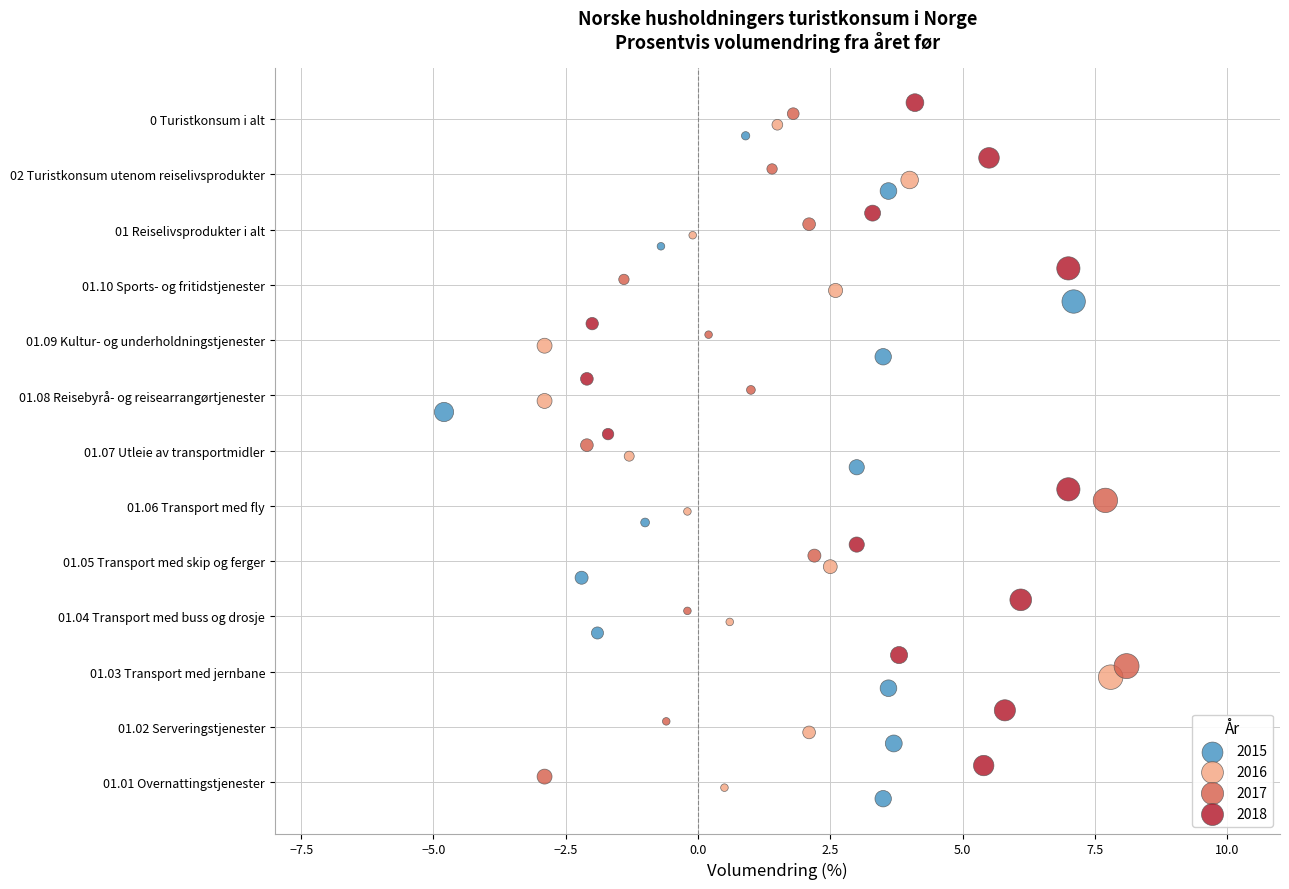

What are all the series names shown in the legend?

2015, 2016, 2017, 2018